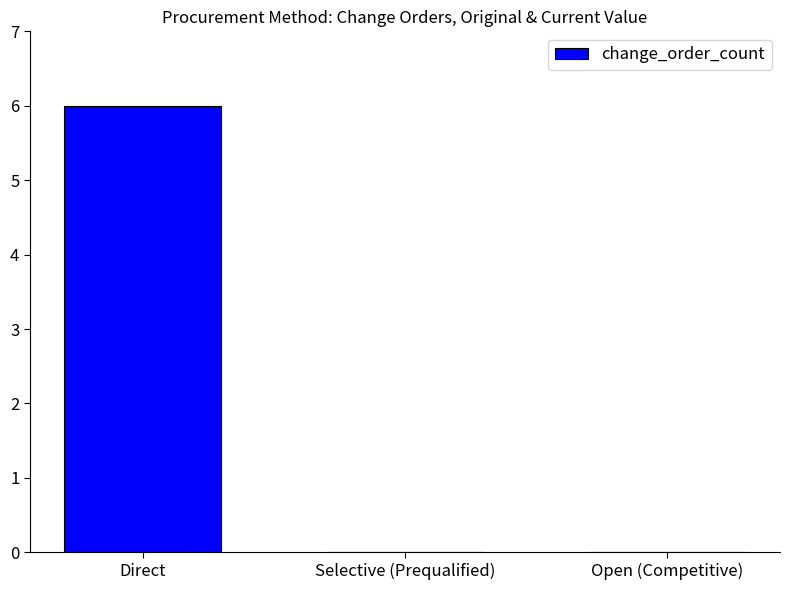

The value at Open (Competitive) is 3. True or false?

False